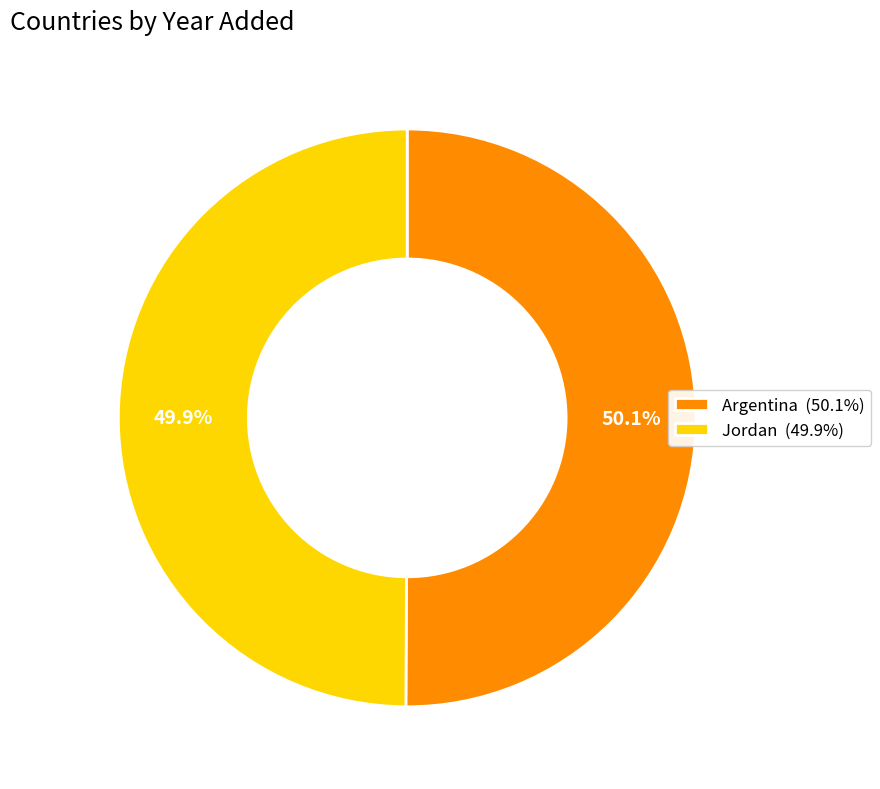

What percentage is the Argentina slice, to the nearest percent?

50%